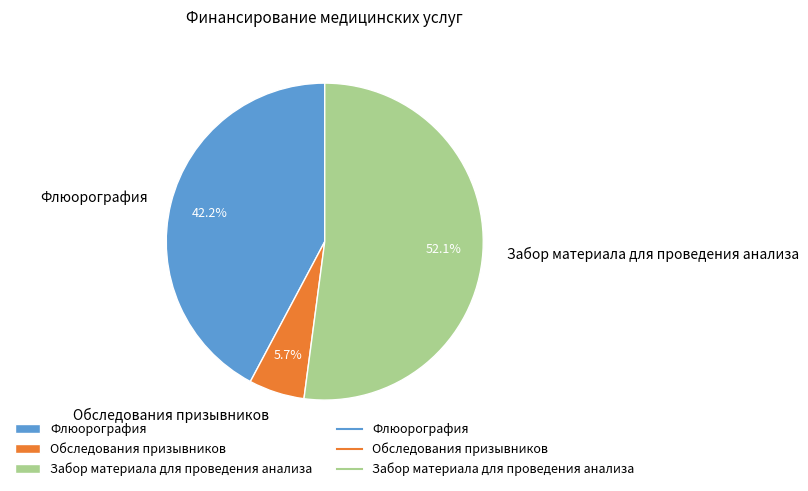

Which slice is the smallest?

Обследования призывников